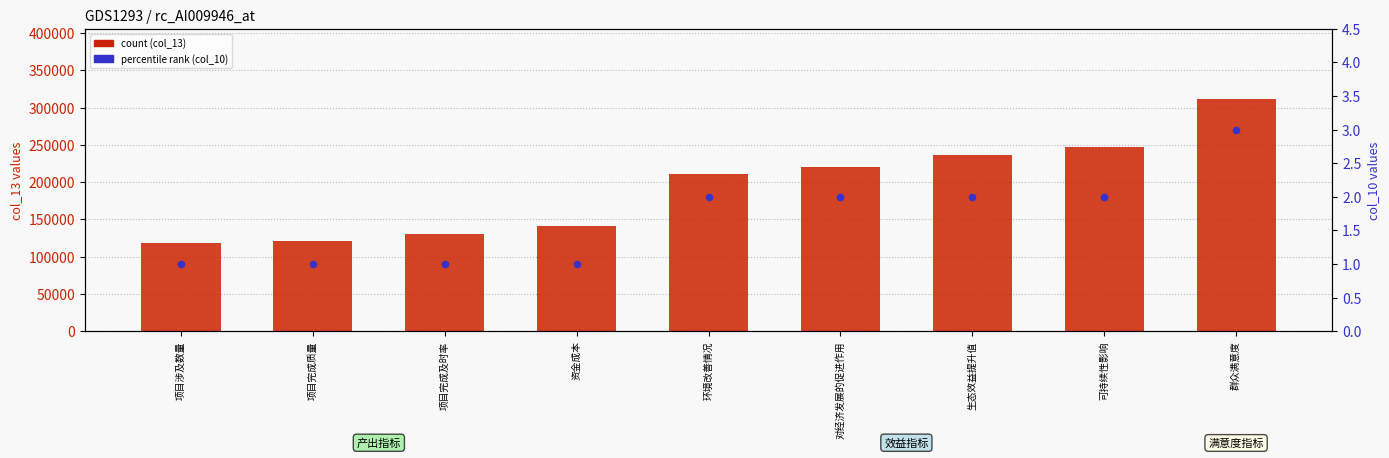

At which category is the sum across all series the highest?

群众满意度